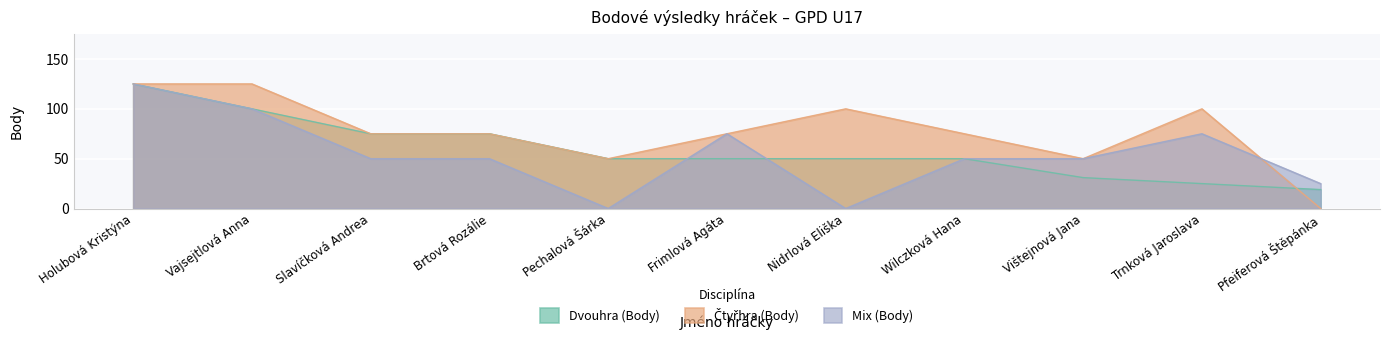

What is the difference between the second highest and second lowest values in the Čtyřhra (Body) series?

75